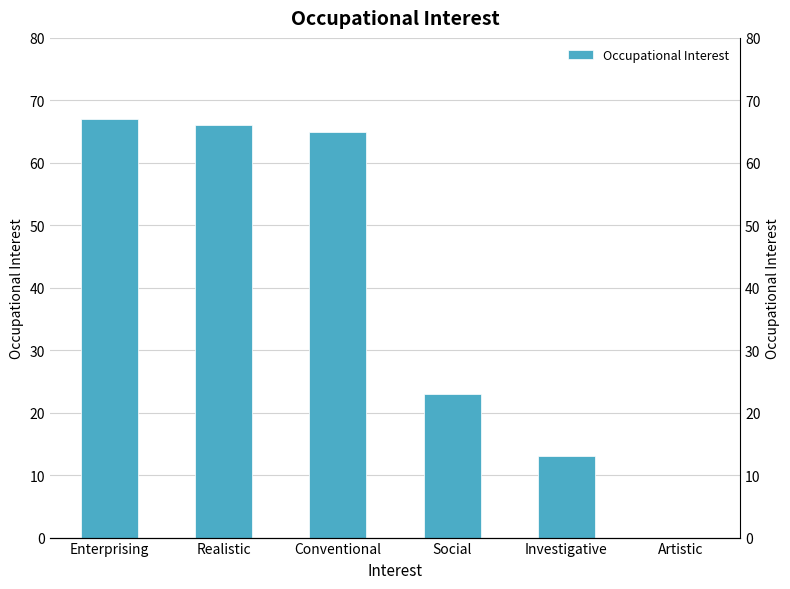

How many data points are less than 65?

3